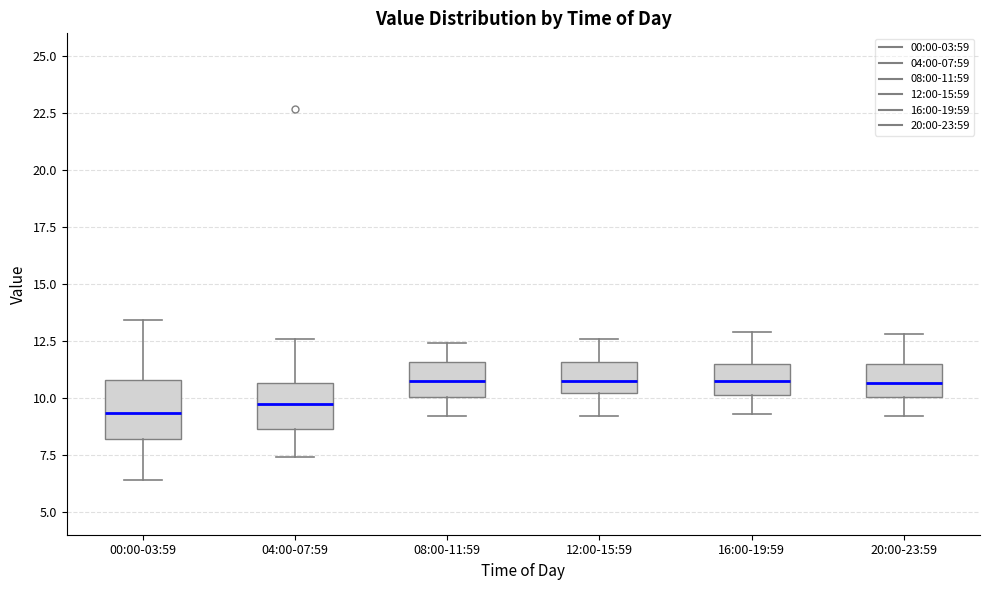

Where does the upper whisker of the box for 04:00-07:59 end on the y-axis? The values are not printed on the chart, so give them approximately, as read against the axis.

12.5